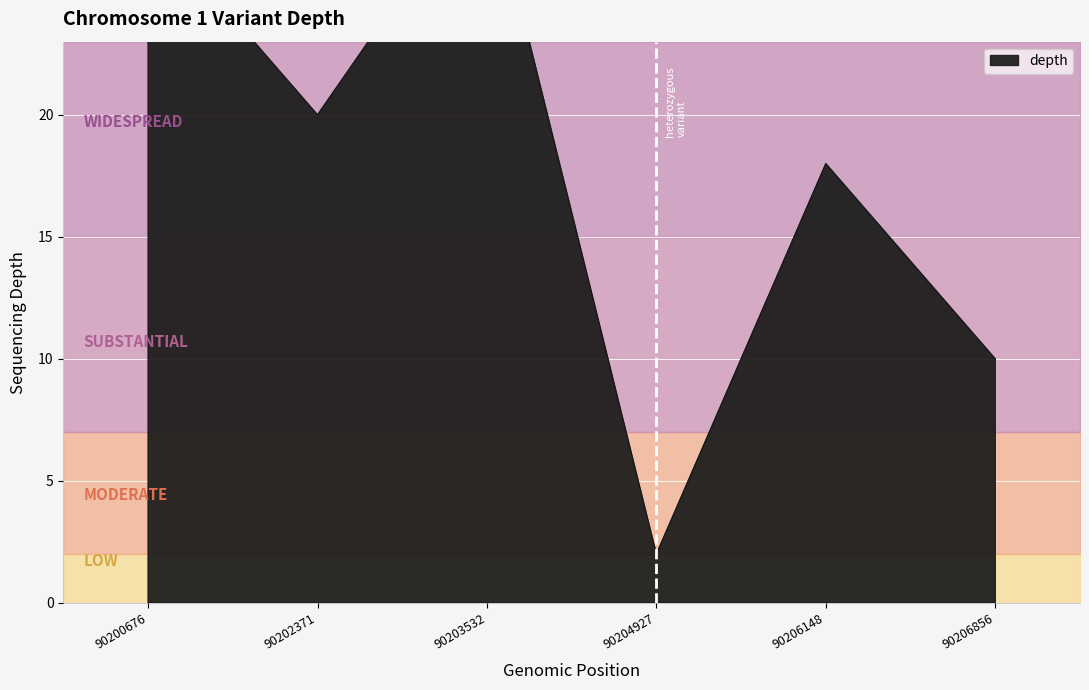

Where is the first local minimum?

90202371